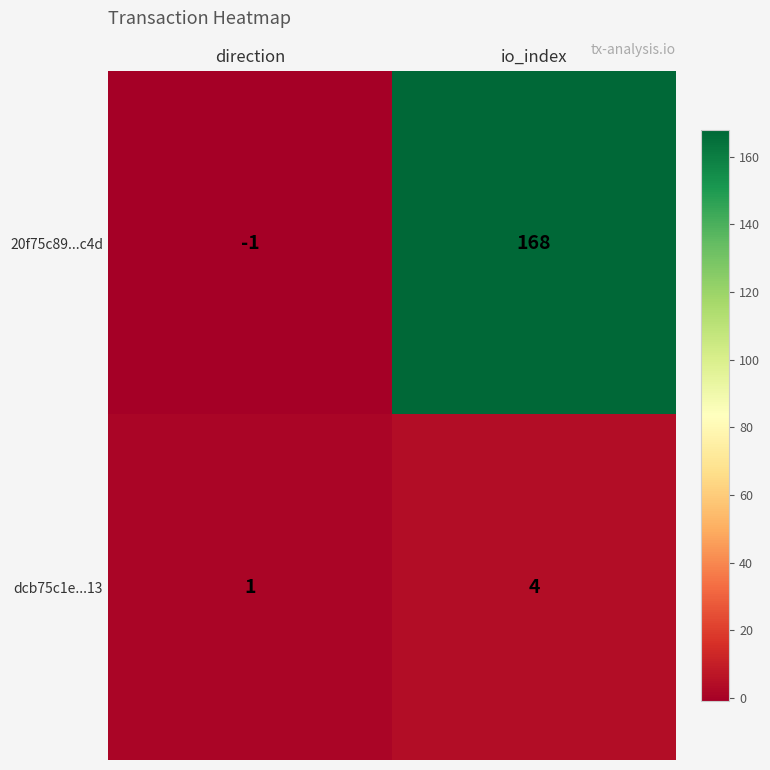

The 20f75c89...c4d series shows 168 at io_index. True or false?

True